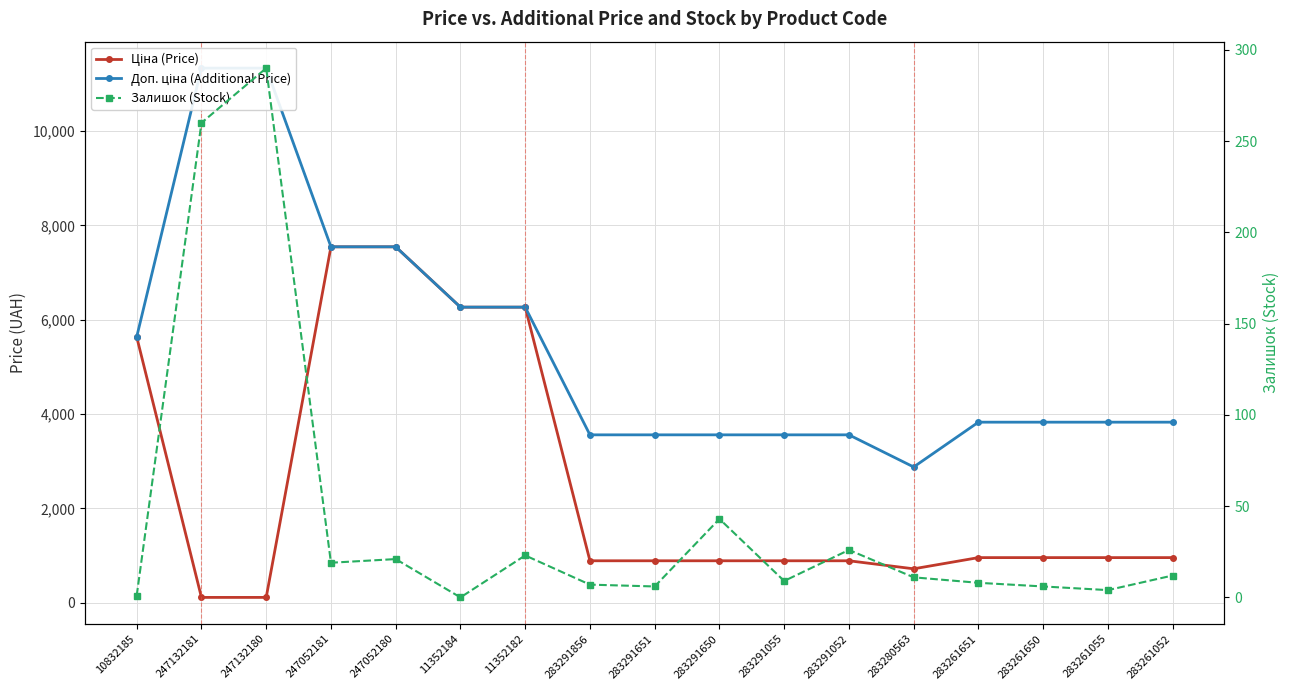

What is the difference between the Залишок (Stock) values at 283261650 and 283291052?

20.0